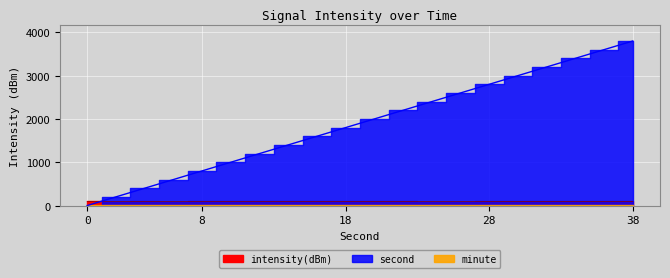

The value of second at 36 is 6324.6. True or false?

False